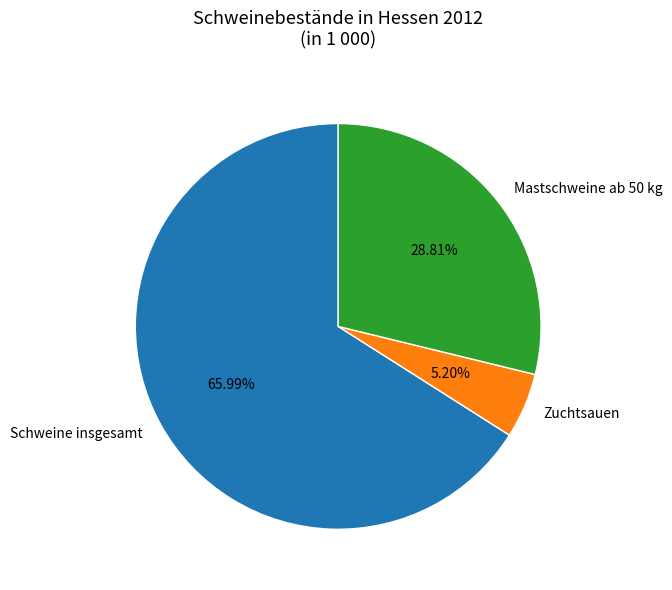

The Schweine insgesamt slice represents 57% of the pie. True or false?

False